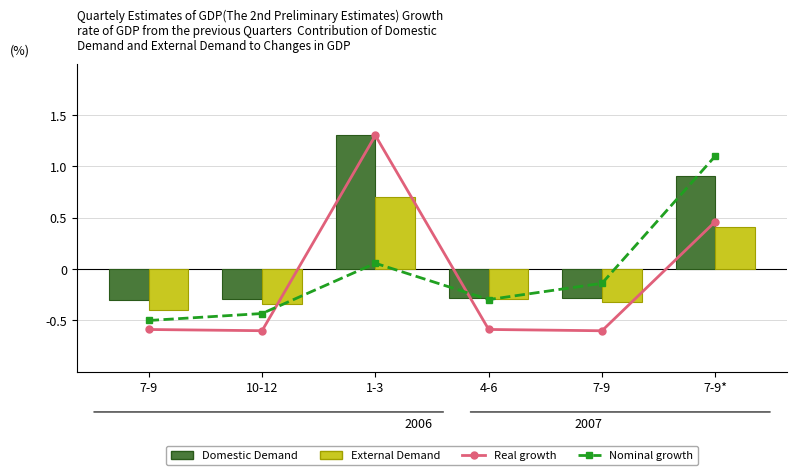

How many categories are shown in the chart?

6